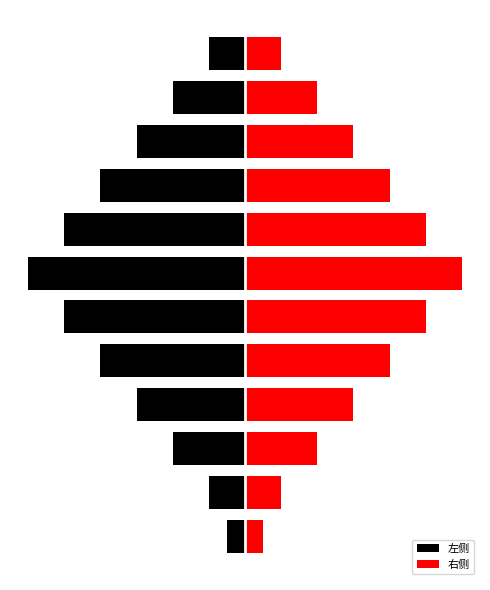

Which series has the largest total across all categories?

右侧